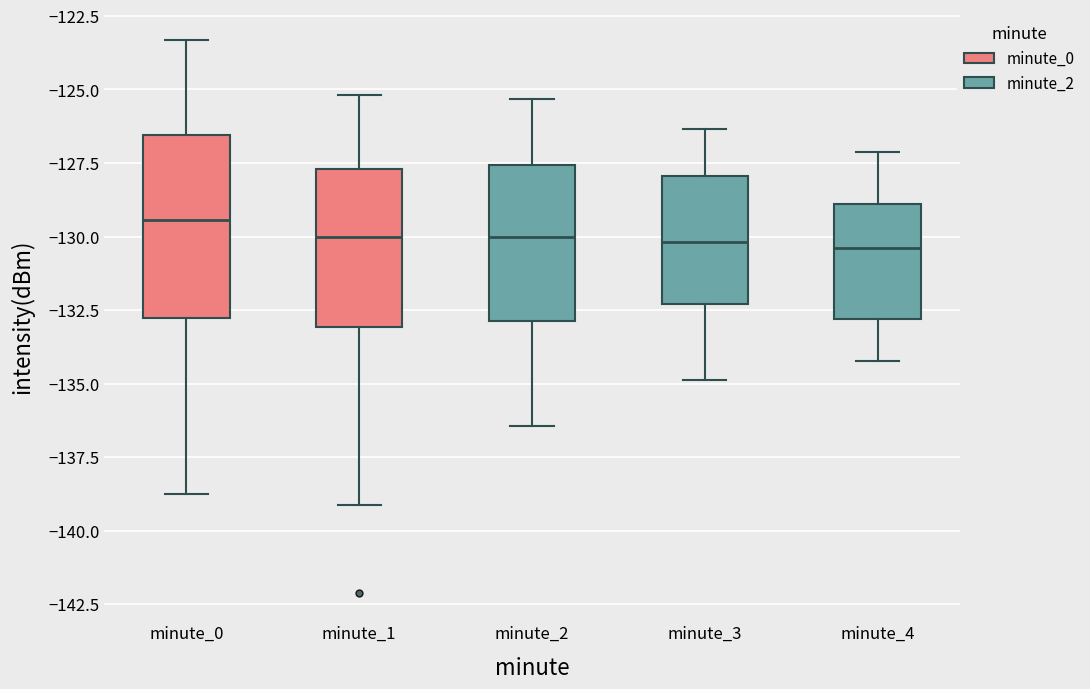

Which box is the tallest, from its lower edge to its upper edge?

minute_0